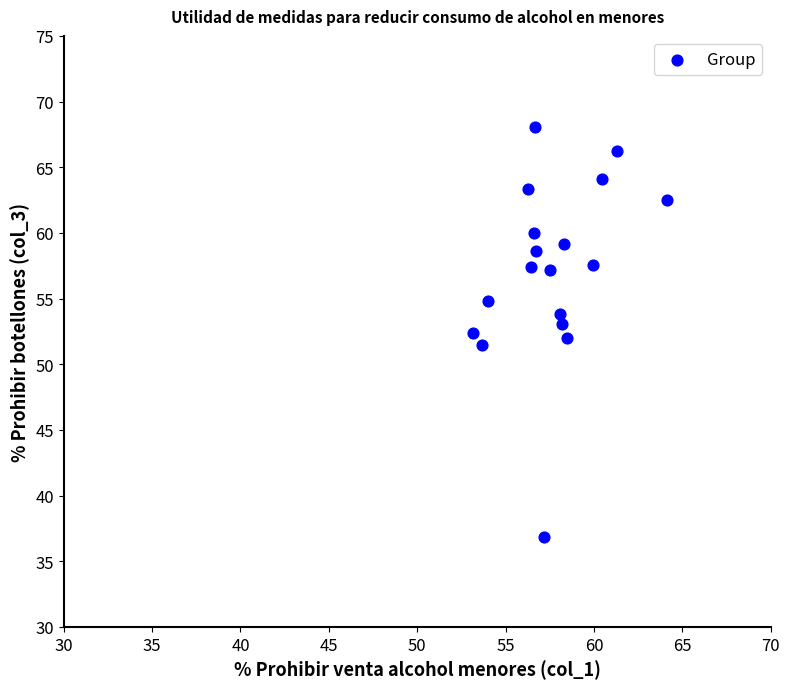

What is the range of Y values (max minus min)?

31.3